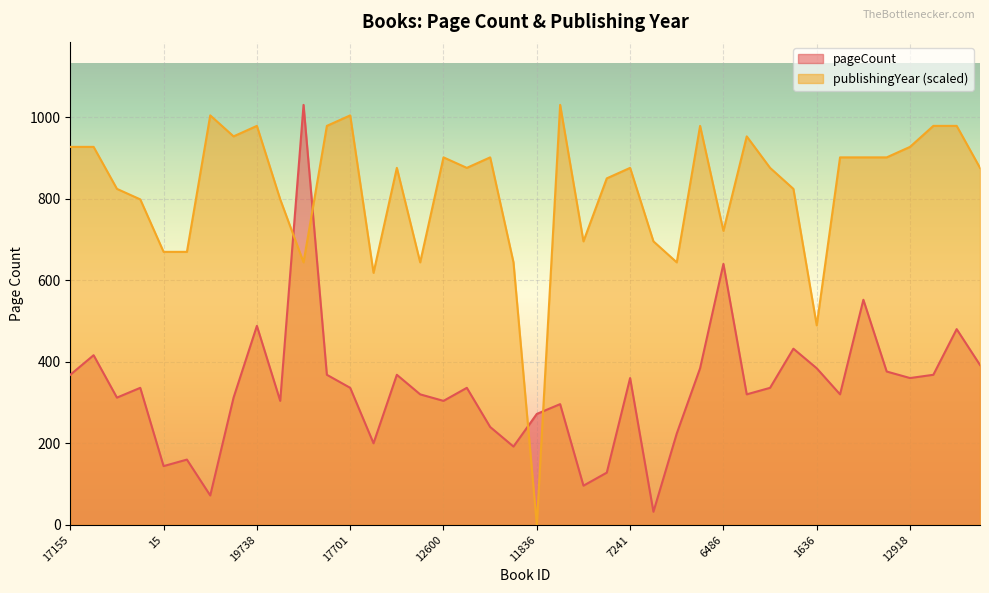

What is the sum of all pageCount values?

13358.0